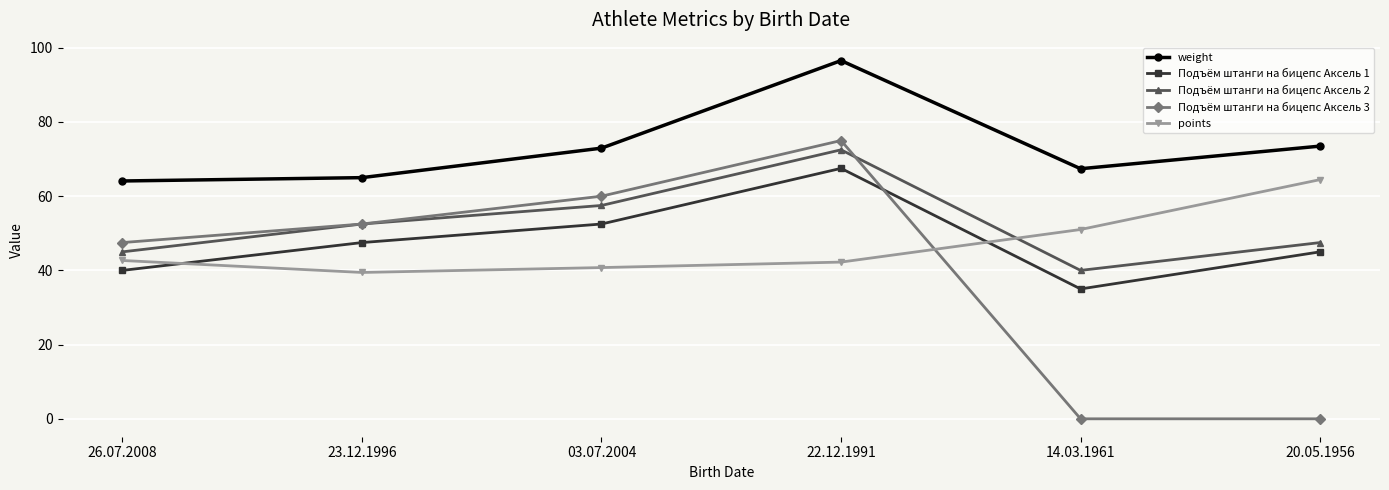

What position from the right is 20.05.1956?

1